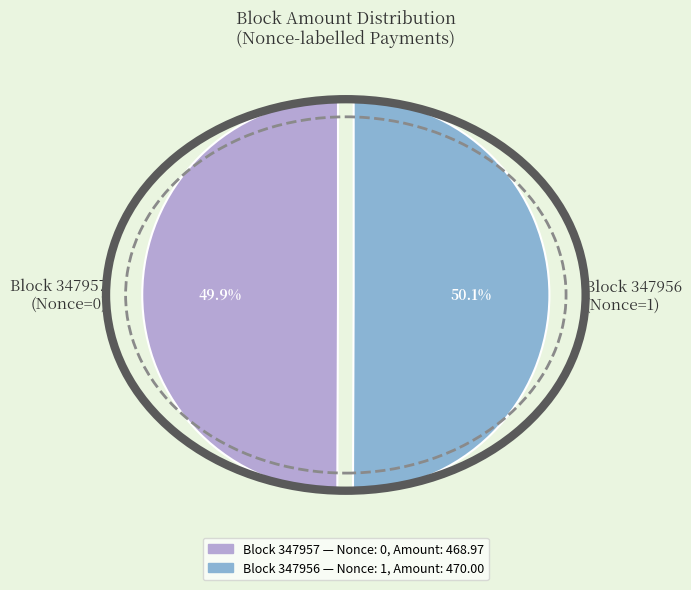

Is there a majority slice in this chart?

Yes